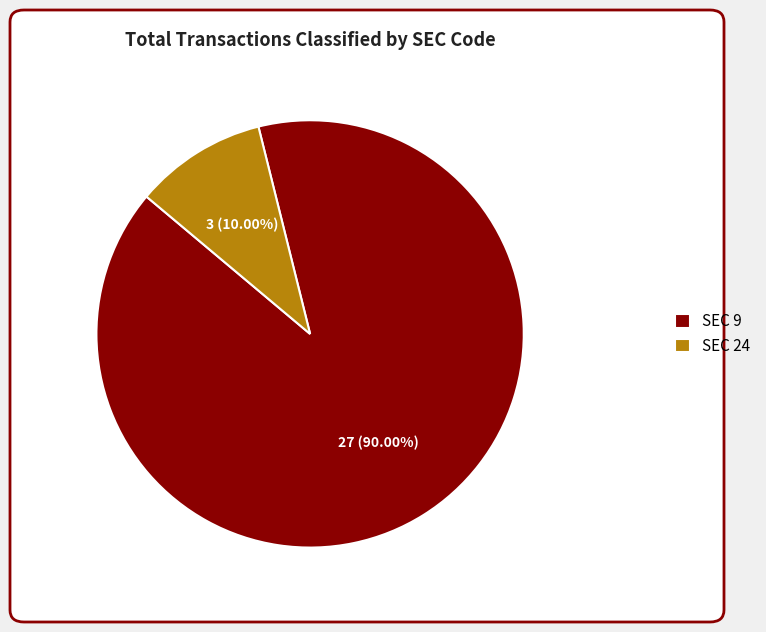

Which category has the biggest portion of the pie?

SEC 9